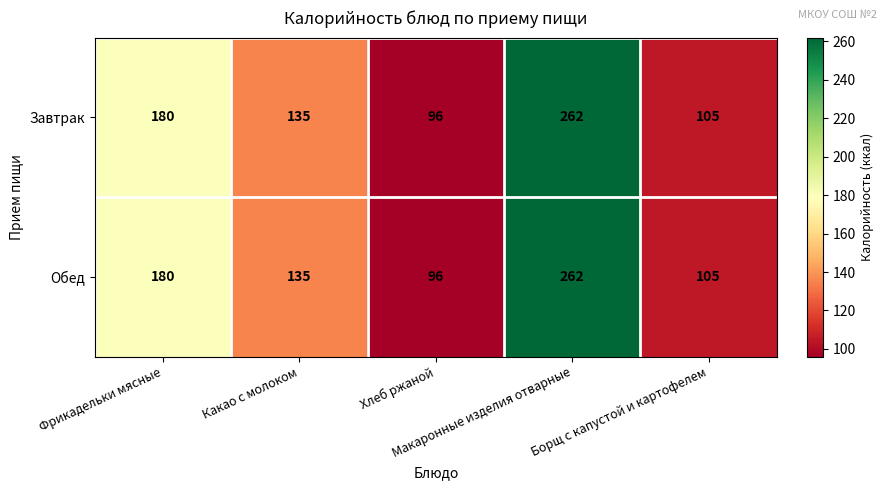

What is the minimum value for Обед?

96